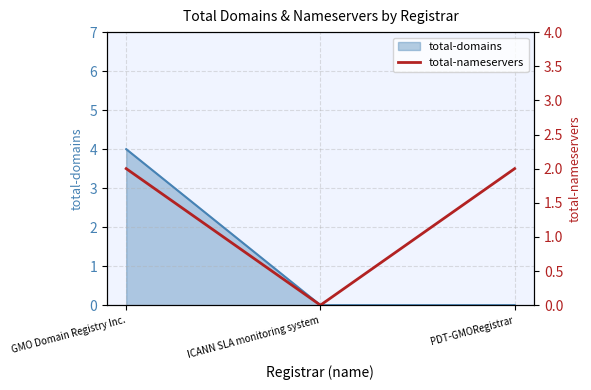

At which category does the chart reach its minimum across all series?

ICANN SLA monitoring system